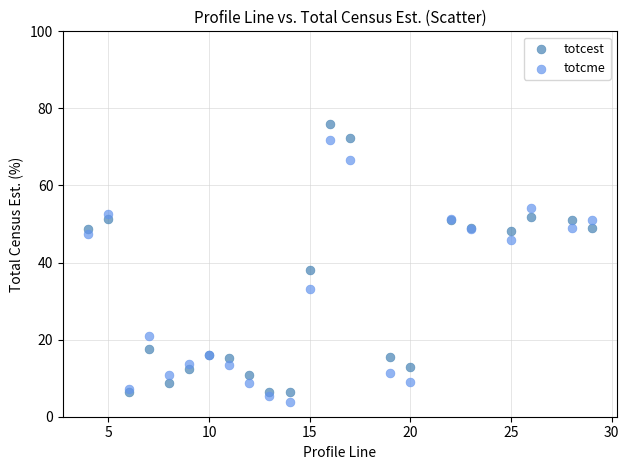

Which series has the widest spread of Y values?

totcest